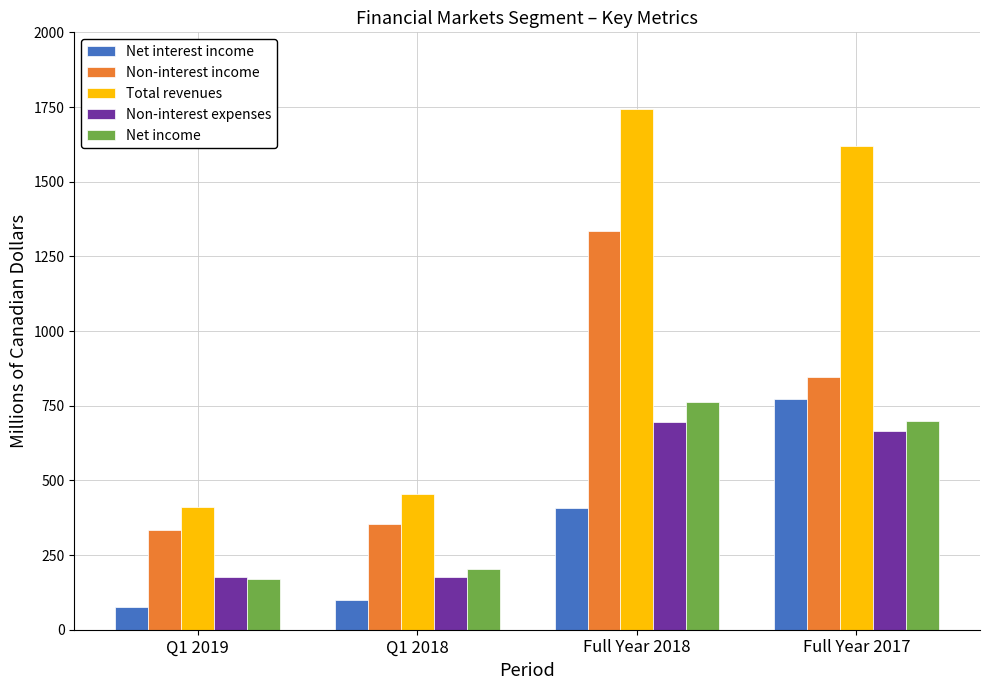

The value of Net interest income at Full Year 2018 is 409. True or false?

True